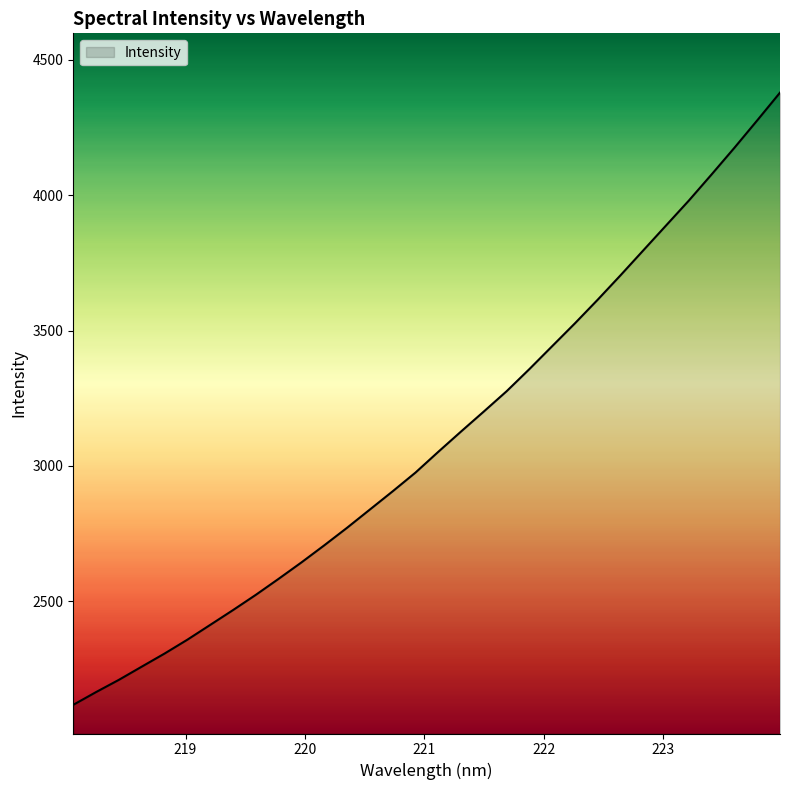

What is the greatest value displayed?

4378.5